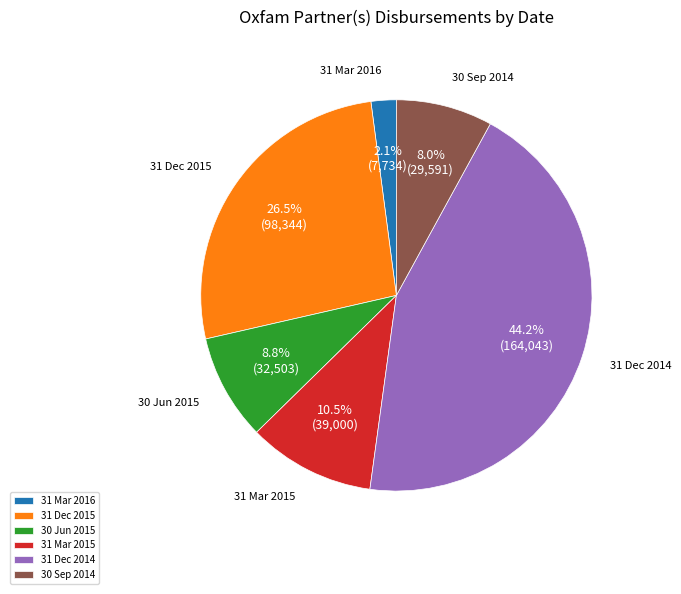

To the nearest percent, what is the combined percentage of 30 Sep 2014 and 31 Mar 2016?

10%